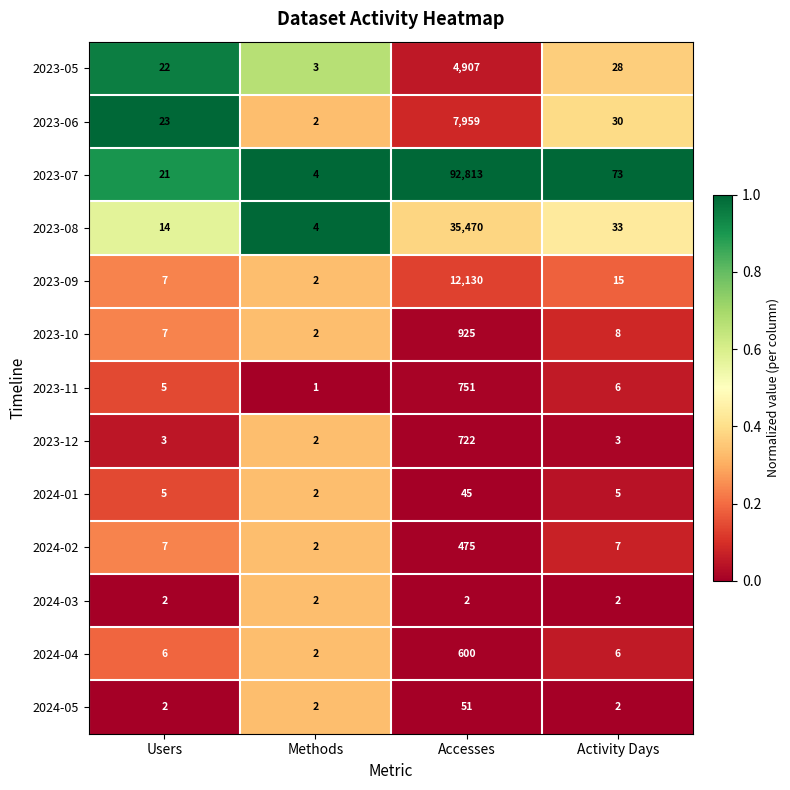

Is it true that 2024-01 equals 3 at Users?

False